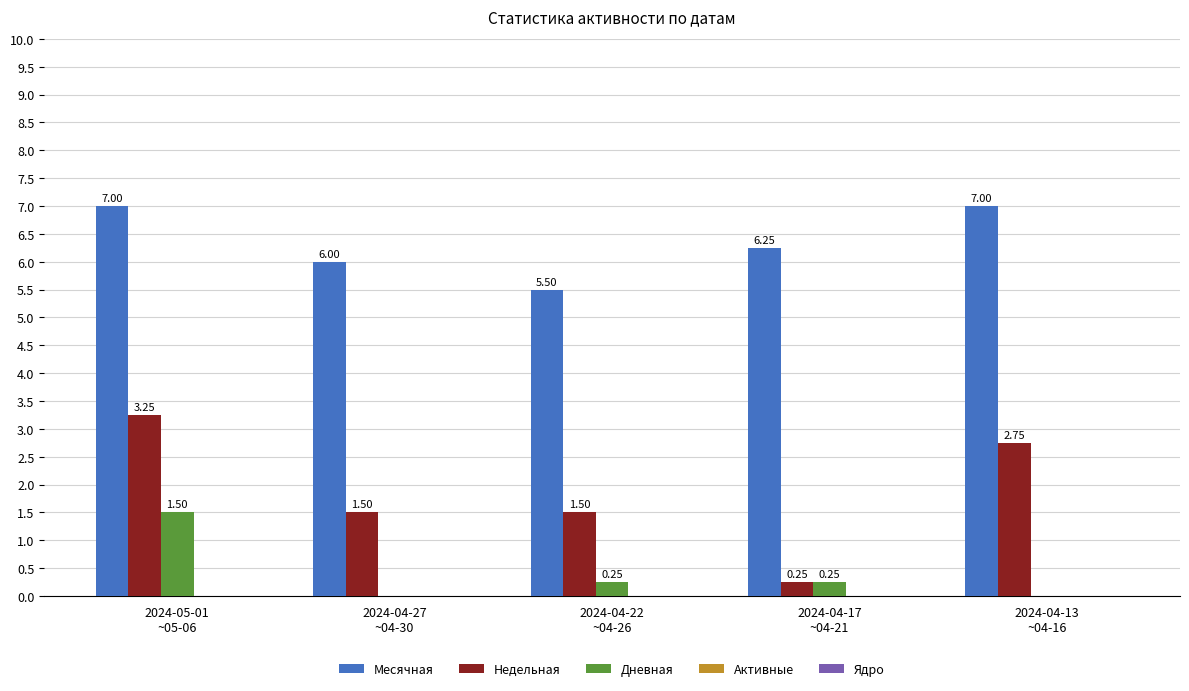

What is the sum of all Дневная values?

2.0